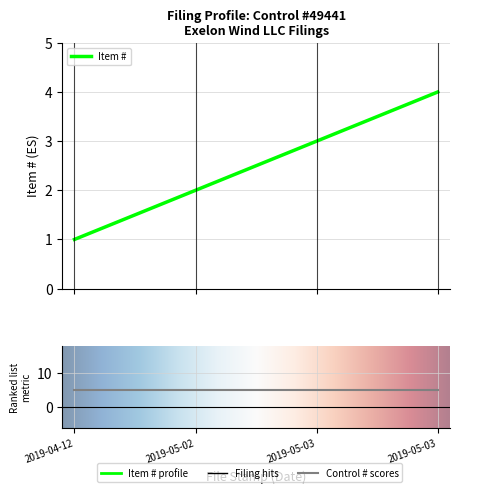

Reading left to right, what are all the values shown in this chart?

2019-04-12=1	2019-05-02=2	2019-05-03=3	2019-05-03=4